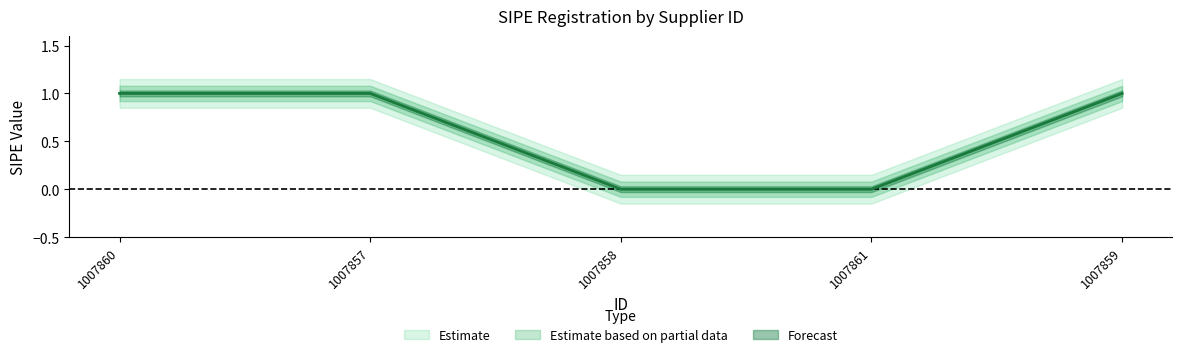

Reading left to right, what are all the values shown in this chart?

1007860=1	1007857=1	1007858=0	1007861=0	1007859=1